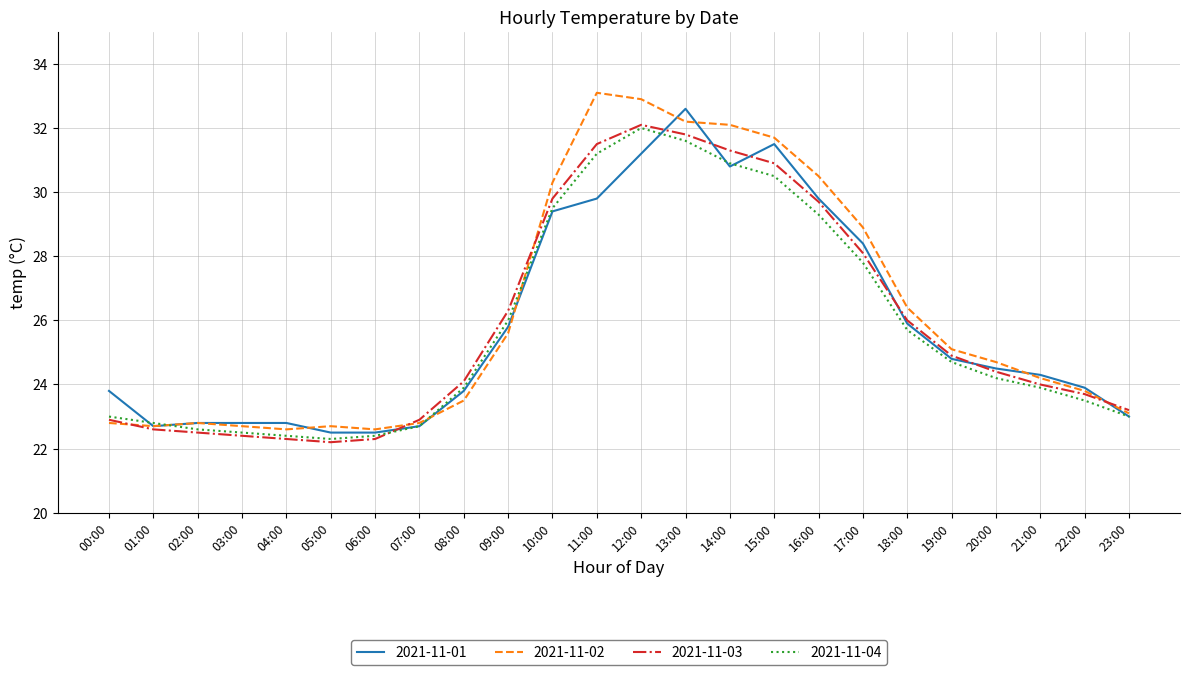

True or false: 2021-11-02 has more than 0 interior local peaks.

True